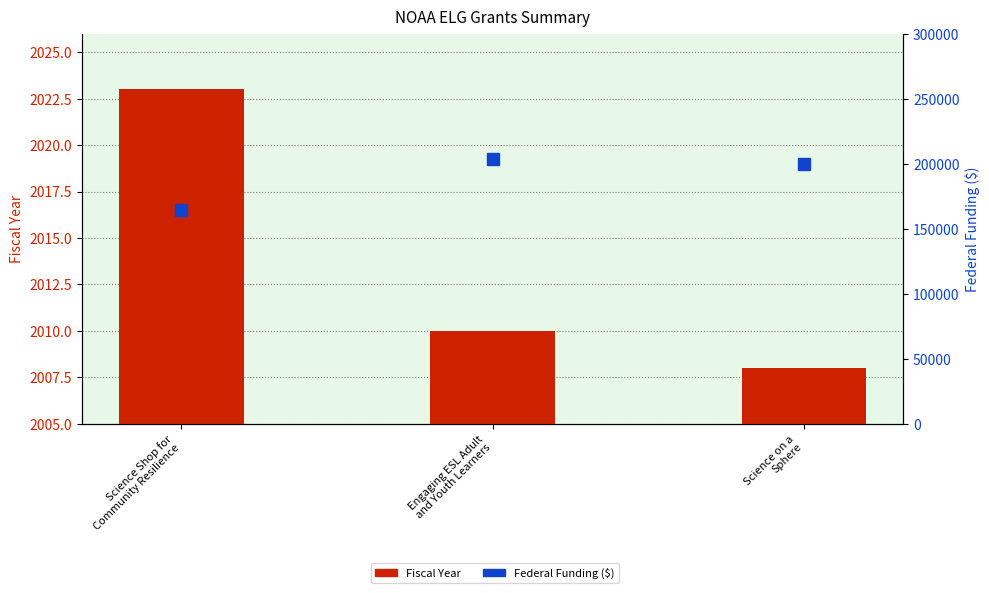

The Fiscal Year series shows 1209 at Science on a
Sphere. True or false?

False